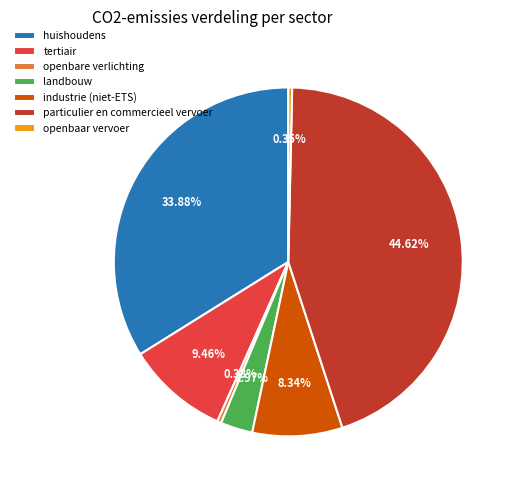

Is it true that industrie (niet-ETS) is 8% of the pie?

True